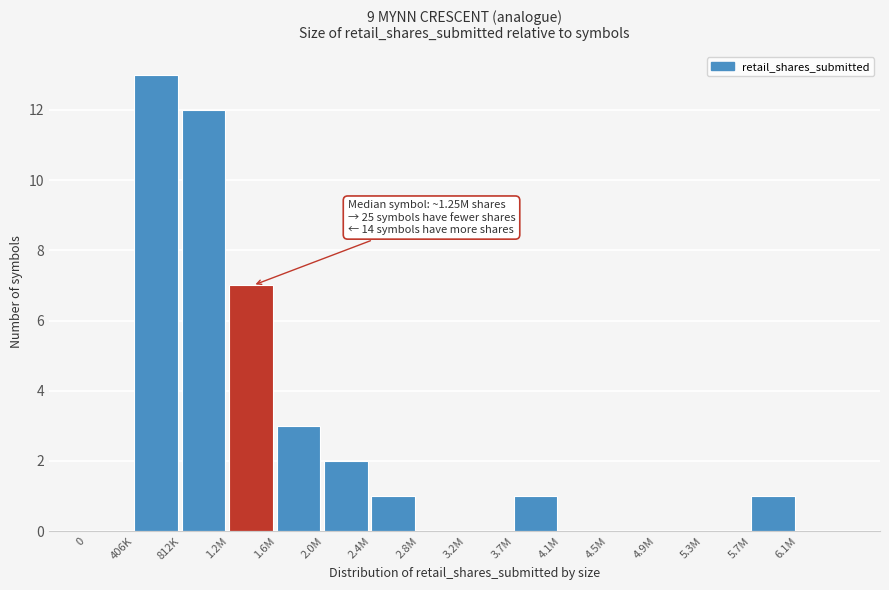

Reading left to right, transcribe all the data shown in this chart.

0=0	406K=13	812K=12	1.2M=7	1.6M=3	2.0M=2	2.4M=1	2.8M=0	3.2M=0	3.7M=1	4.1M=0	4.5M=0	4.9M=0	5.3M=0	5.7M=1	6.1M=0